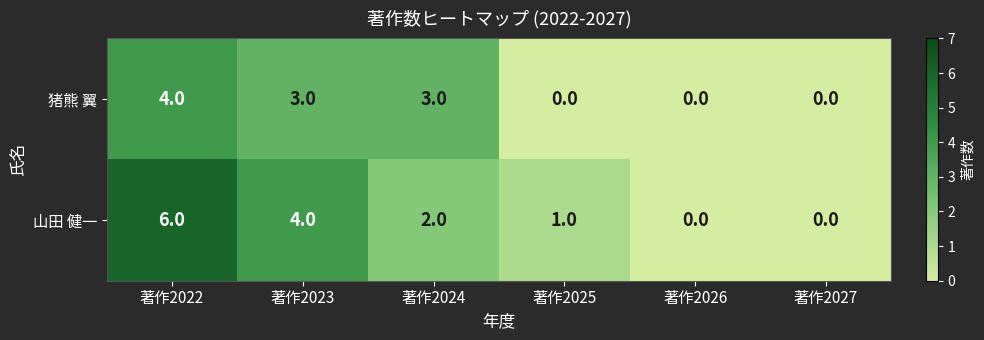

Rank the series by their maximum value, from lowest to highest.

猪熊 翼, 山田 健一